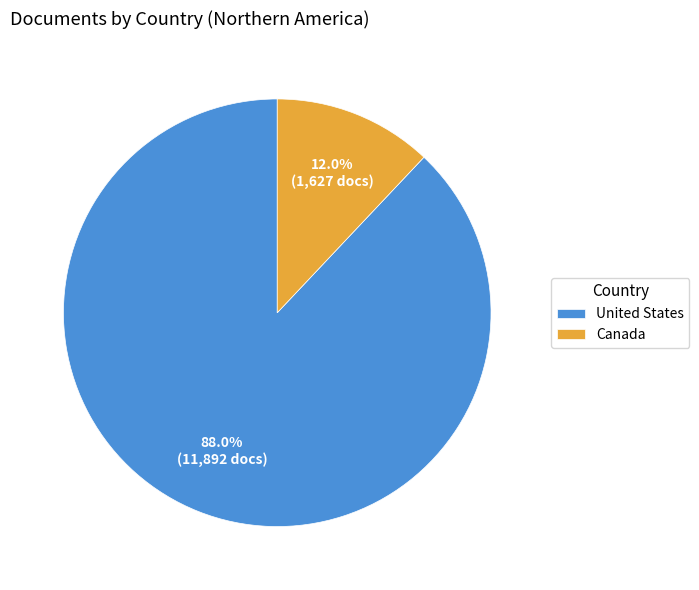

Is there any slice that represents more than half of the pie?

Yes